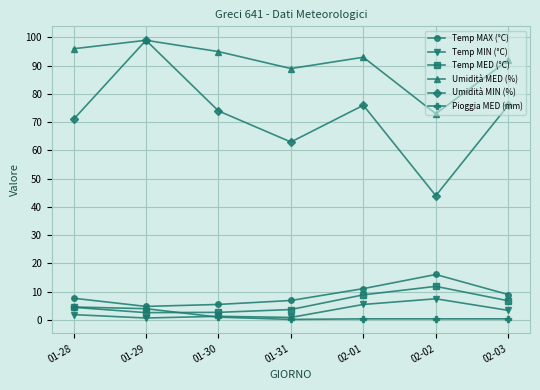

At which label is Umidità MED (%) closest to 86?

01-31